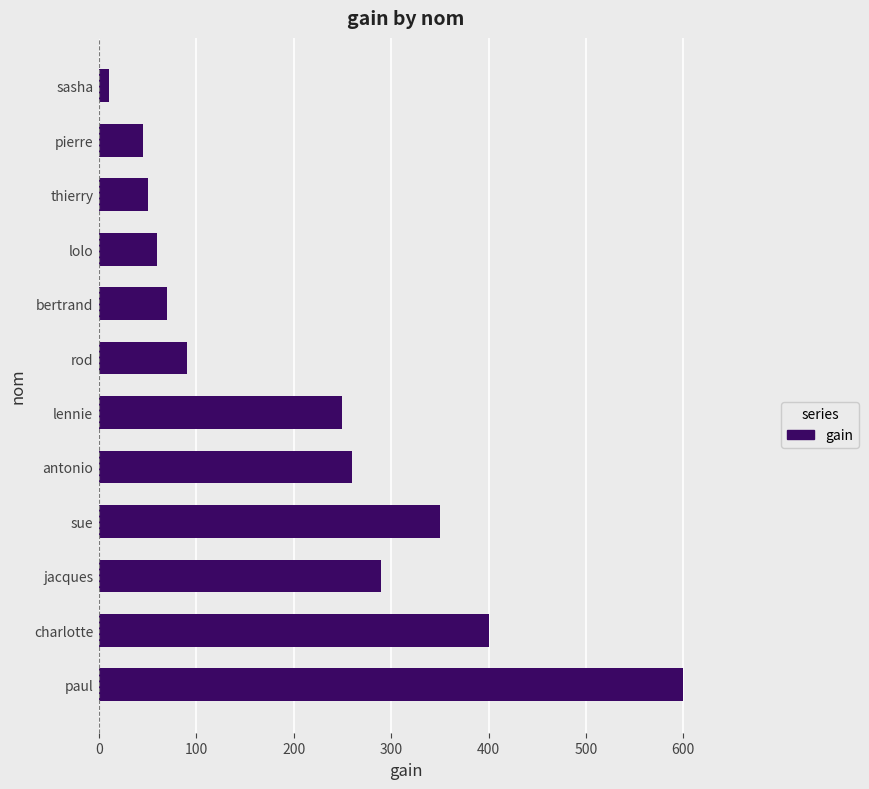

What is the smallest value displayed?

10